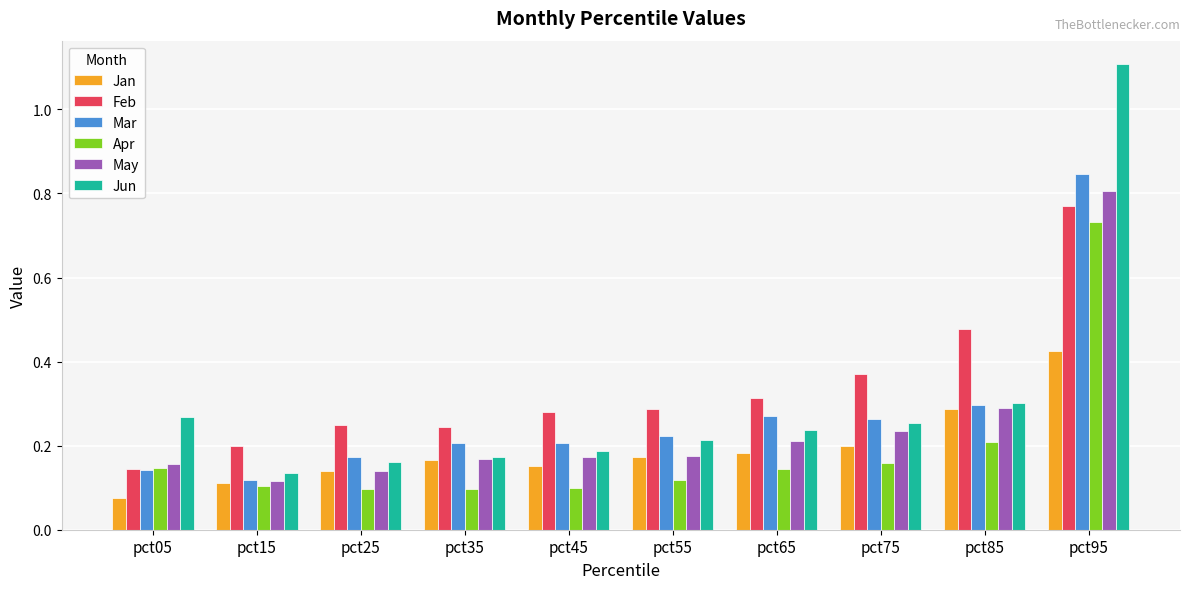

What is the greatest value displayed?

1.1